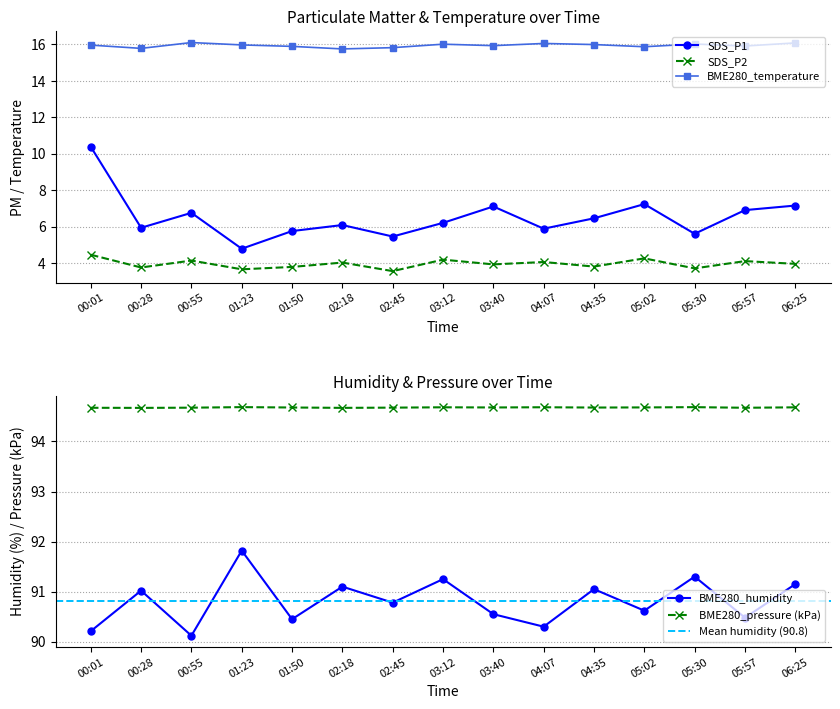

At which category does the chart reach its peak across all series?

01:23